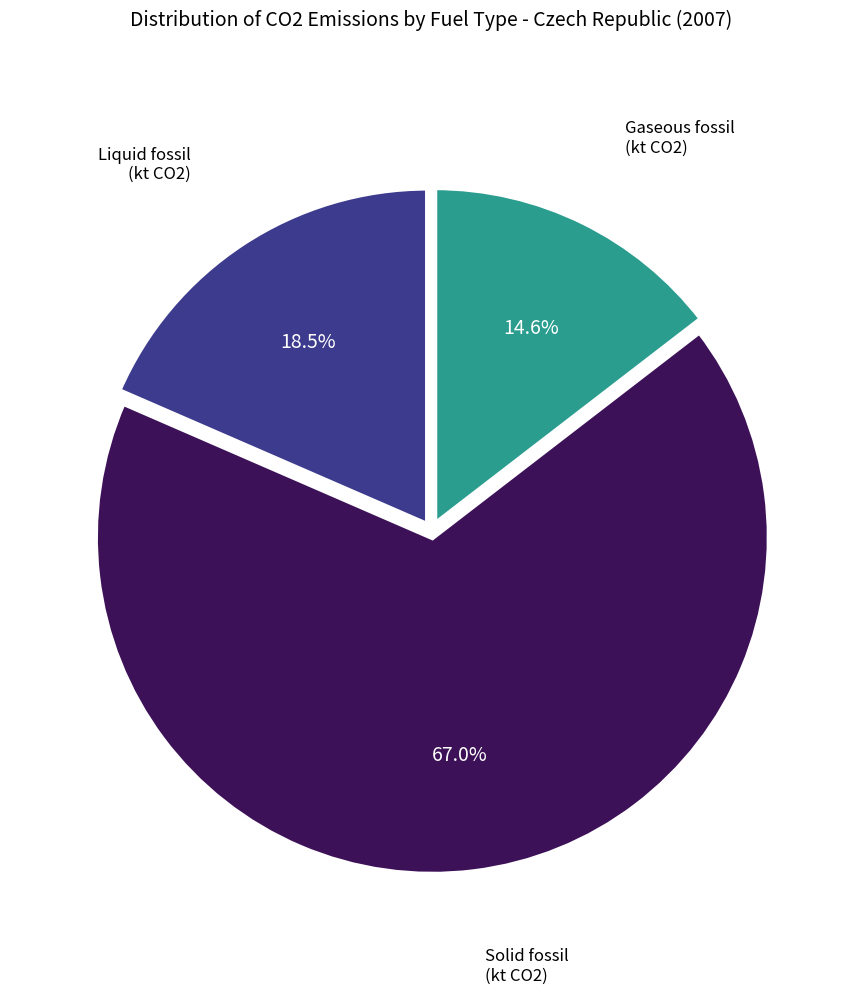

Is there any slice that represents more than half of the pie?

Yes